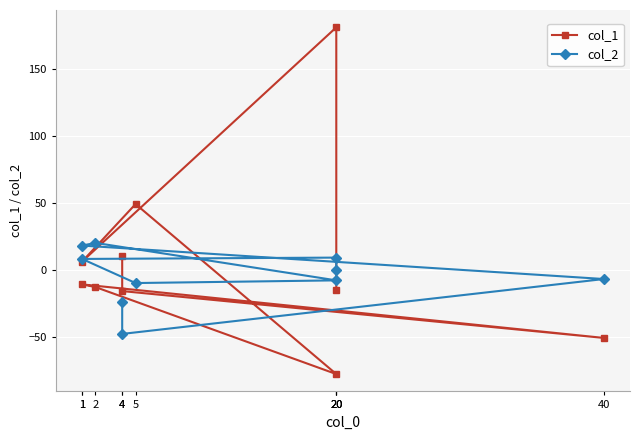

Which category has the highest value in the col_2 series?

2